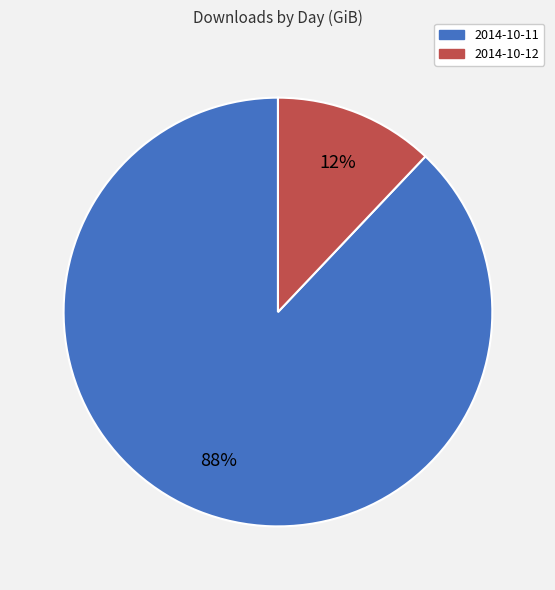

To the nearest percent, what is the combined percentage of 2014-10-12 and 2014-10-11?

100%